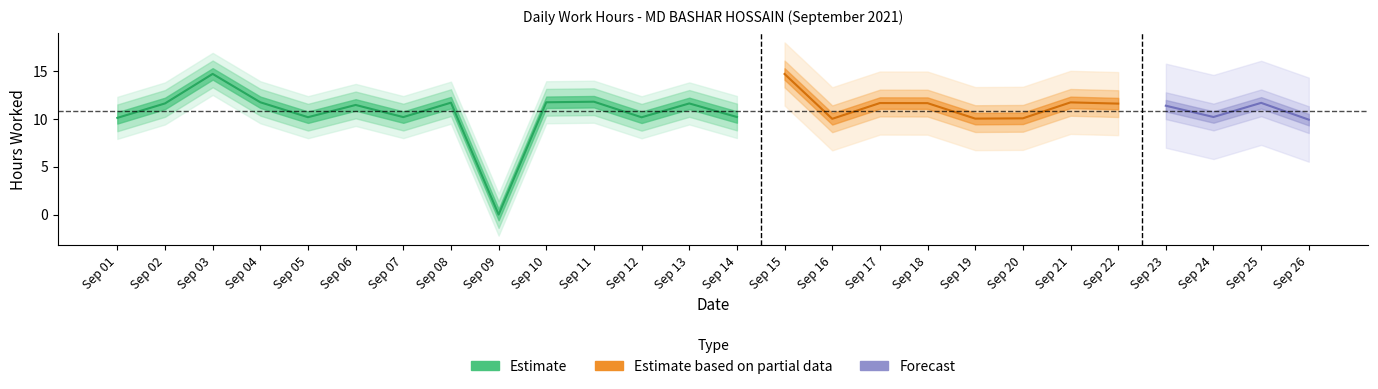

Reading left to right, transcribe all the data shown in this chart.

1=10.1	2=11.6	3=14.7	4=11.8	5=10.2	6=11.5	7=10.2	8=11.7	9=0.0	10=11.8	11=11.8	12=10.2	13=11.6	14=10.2	15=14.7	16=10.0	17=11.7	18=11.7	19=10.0	20=10.1	21=11.7	22=11.6	23=11.4	24=10.2	25=11.7	26=9.9